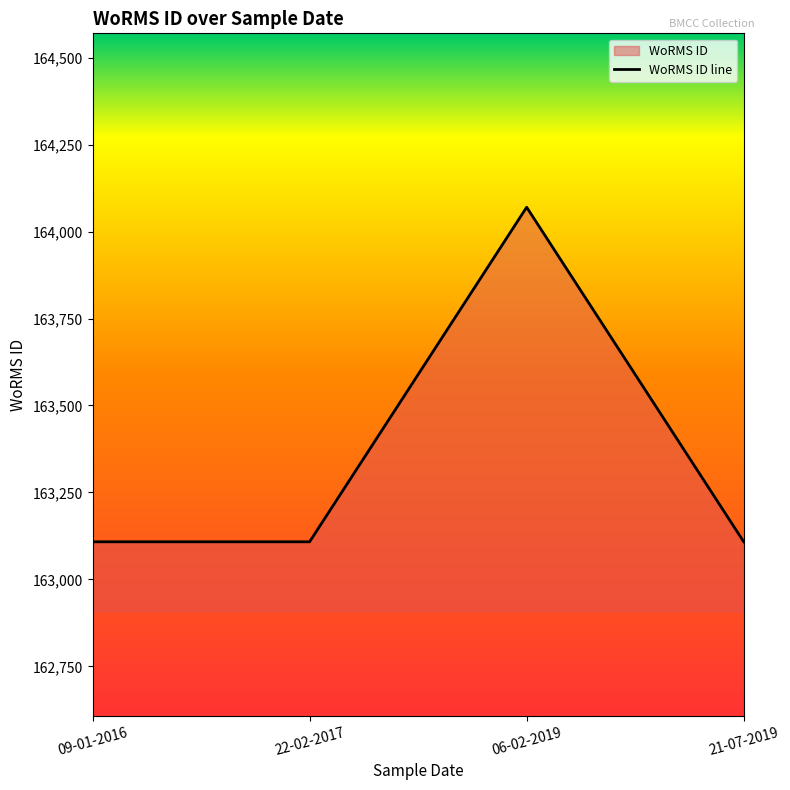

List the labels in order of value, largest first.

06-02-2019, 09-01-2016, 22-02-2017, 21-07-2019